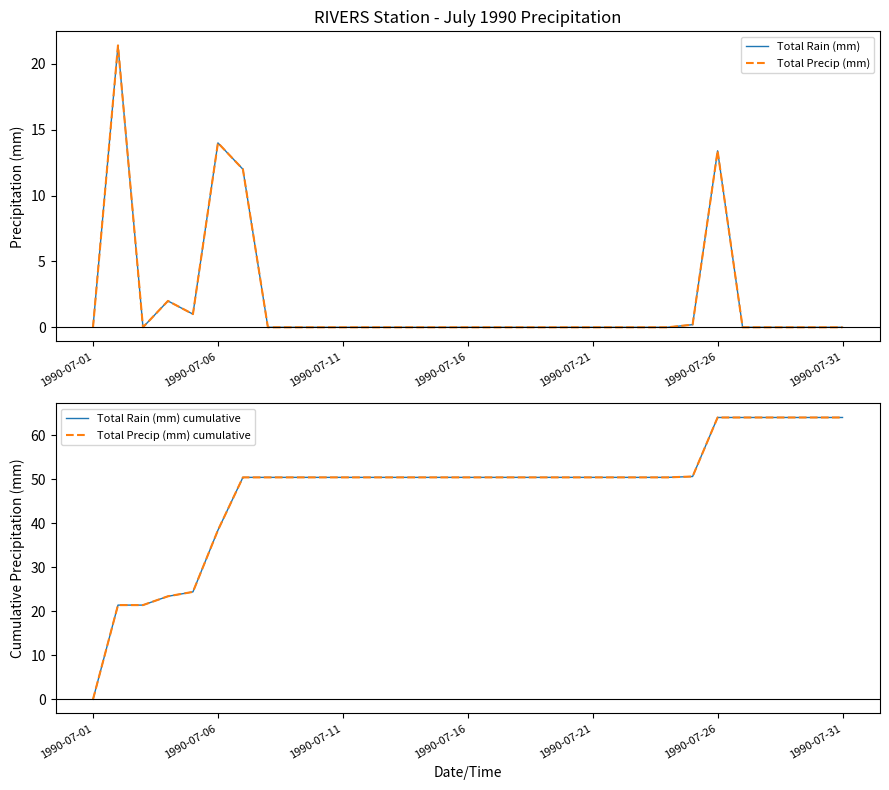

Rank the series at 29 from lowest to highest value.

Total Rain (mm), Total Precip (mm), Total Rain (mm) cumulative, Total Precip (mm) cumulative